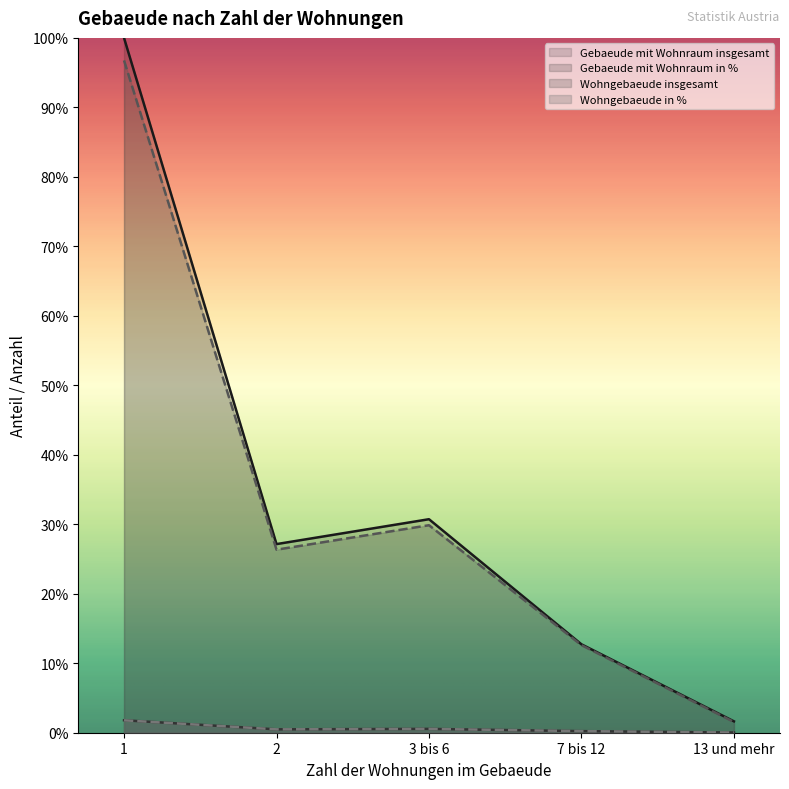

What is the spread (max minus min) of values at 13 und mehr?

1.6